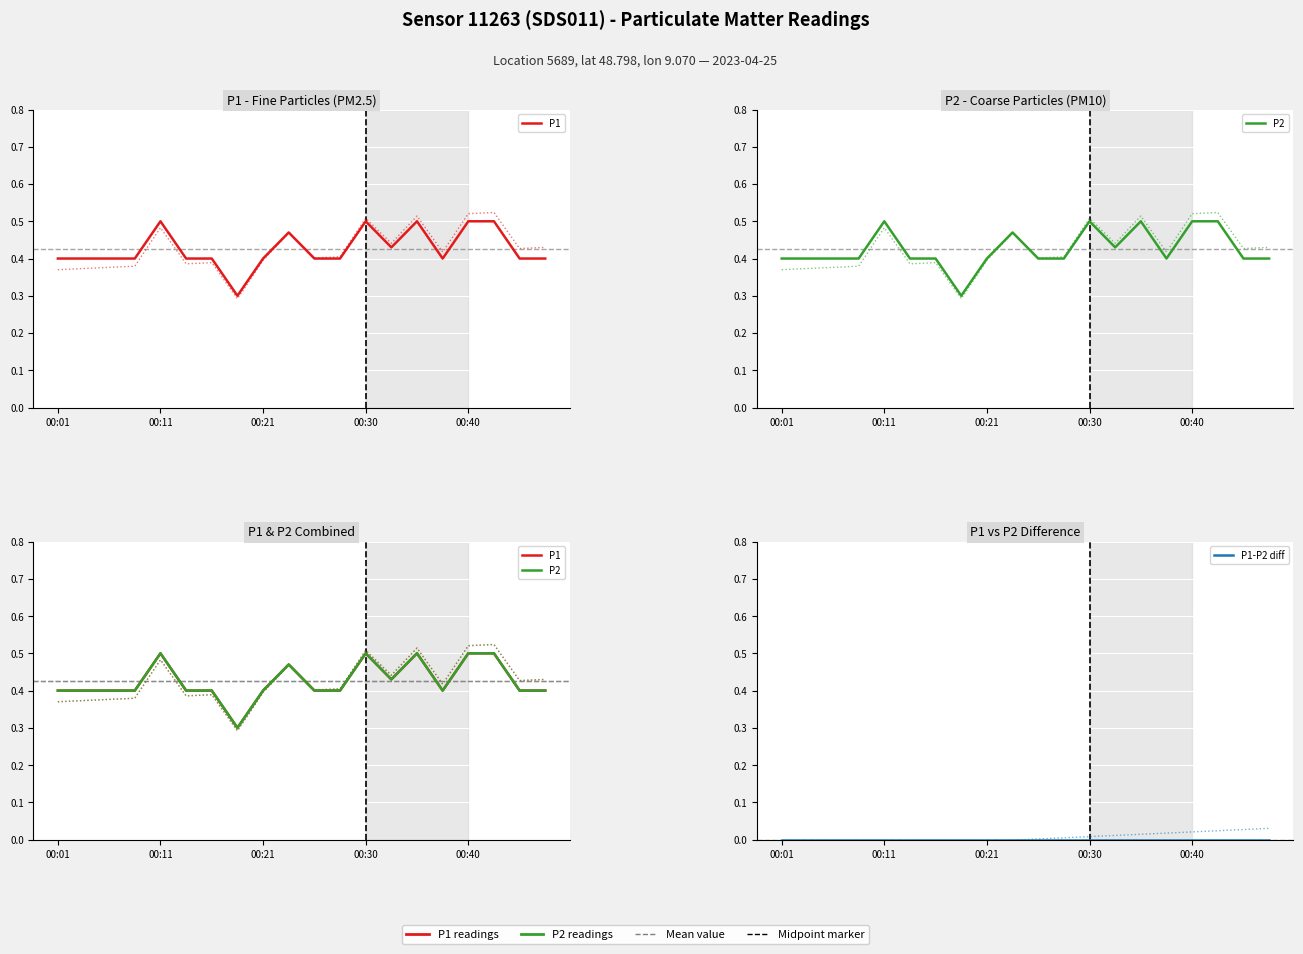

What is the sum of all P1 (alt) values?

8.5